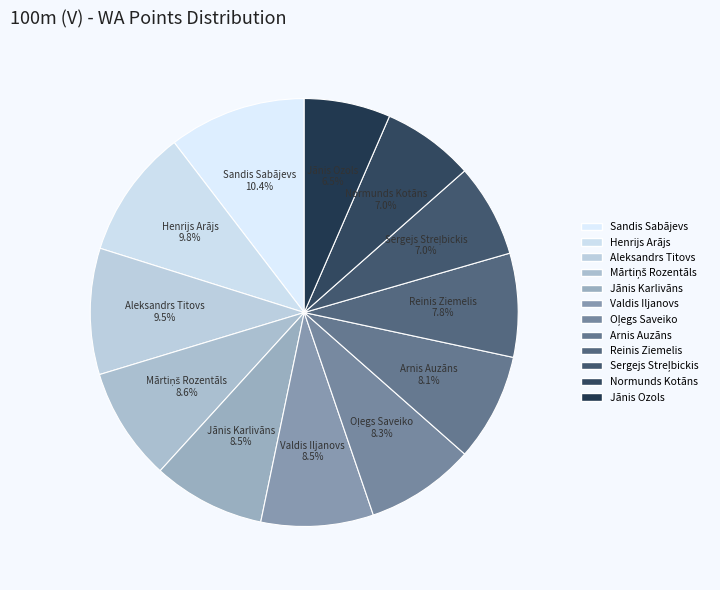

How many slices are in this pie chart?

12